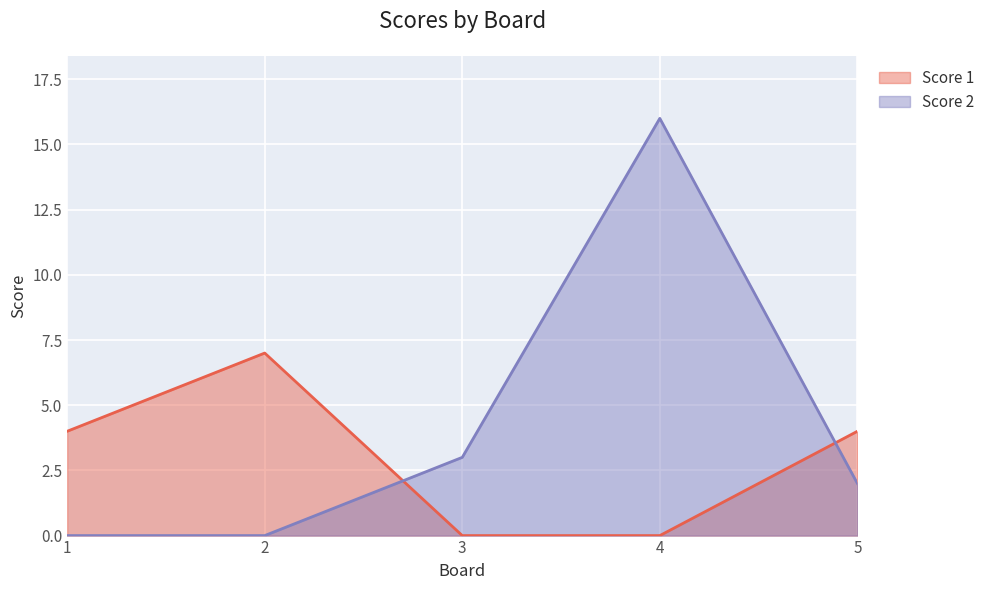

Reading right to left, list all the values displayed in this chart.

Score 1: 5=4	4=0	3=0	2=7	1=4
Score 2: 5=2	4=16	3=3	2=0	1=0